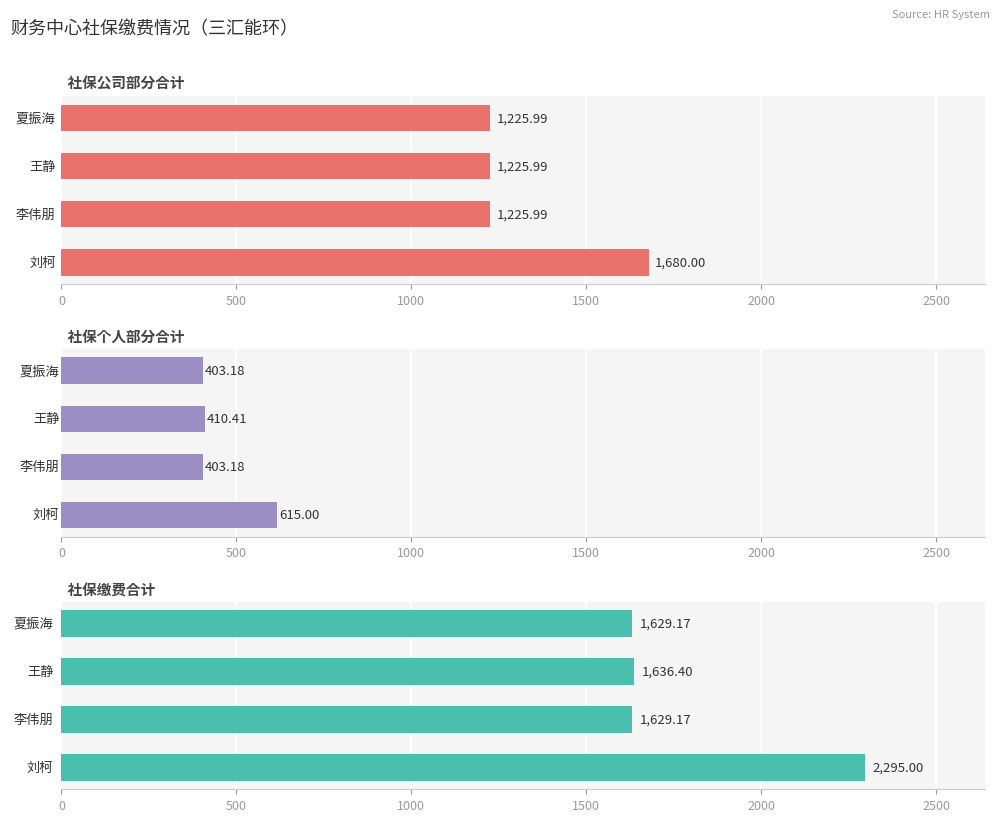

The 社保公司部分合计 series shows 1680.0 at 0. True or false?

True